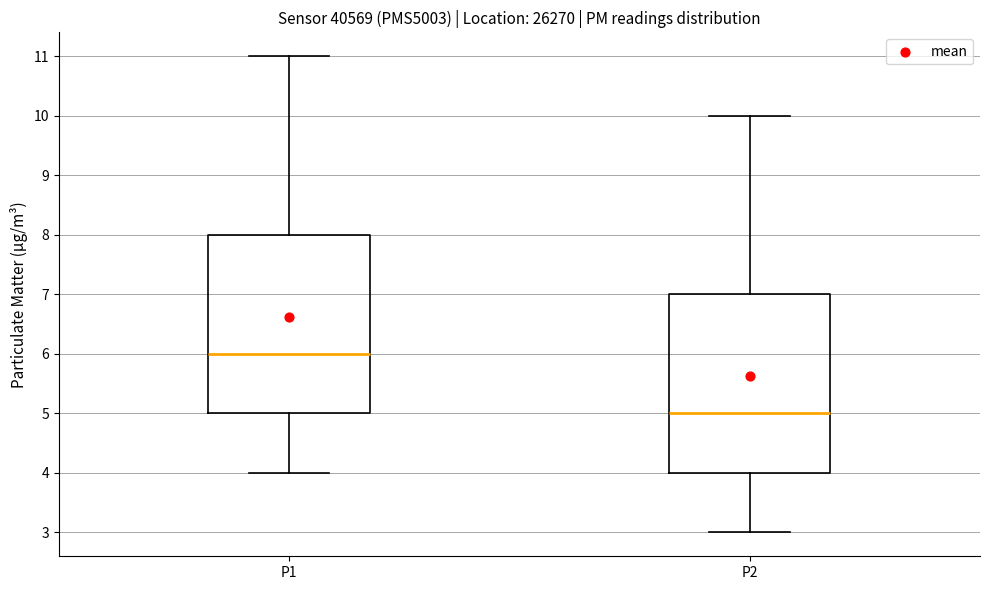

Reading left to right, transcribe this box plot: for each box, give where its median line is, the range the box spans, and where its two whiskers end, as read against the y-axis. The values are not printed on the chart, so give them approximately, as read against the axis.

P1: median 6, box 5 to 8, whiskers 4 to 11
P2: median 5, box 4 to 7, whiskers 3 to 10